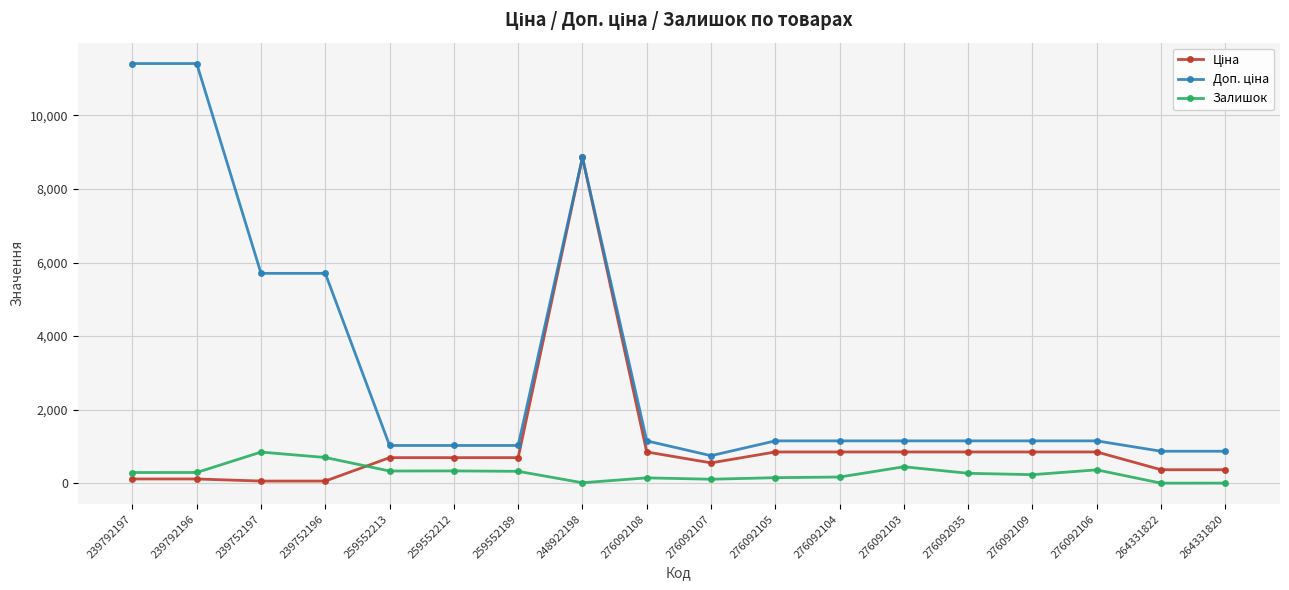

Does the chart display data point markers on the line(s)?

Yes